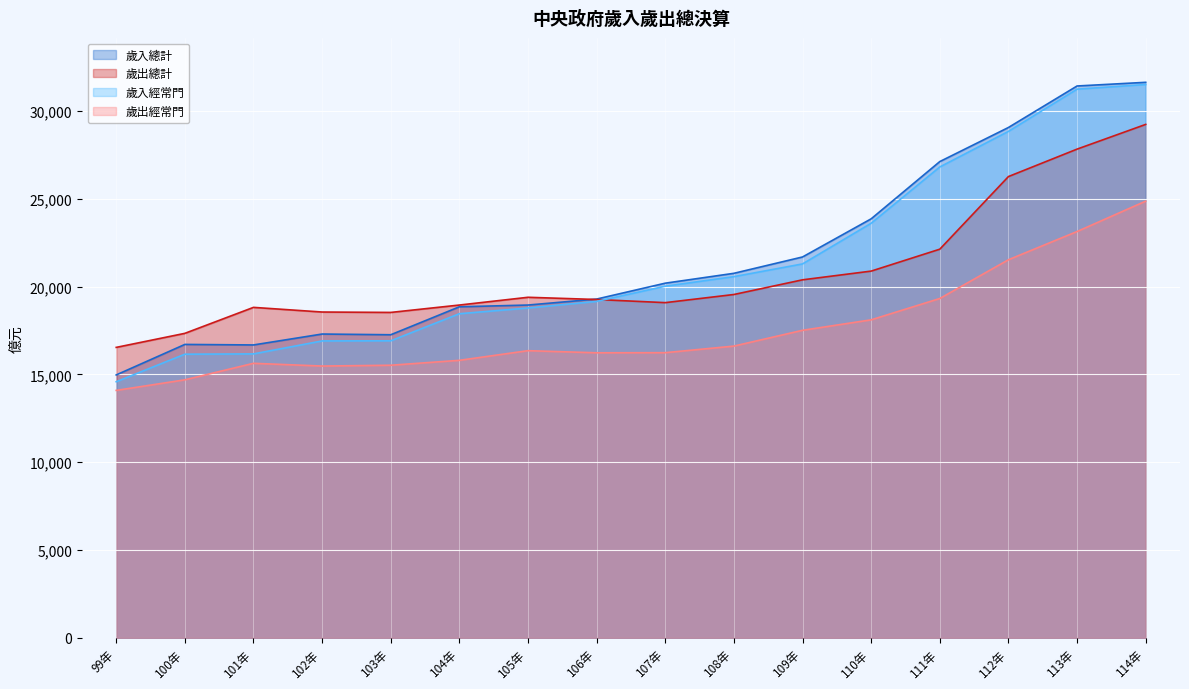

How many lines are shown in the chart?

4